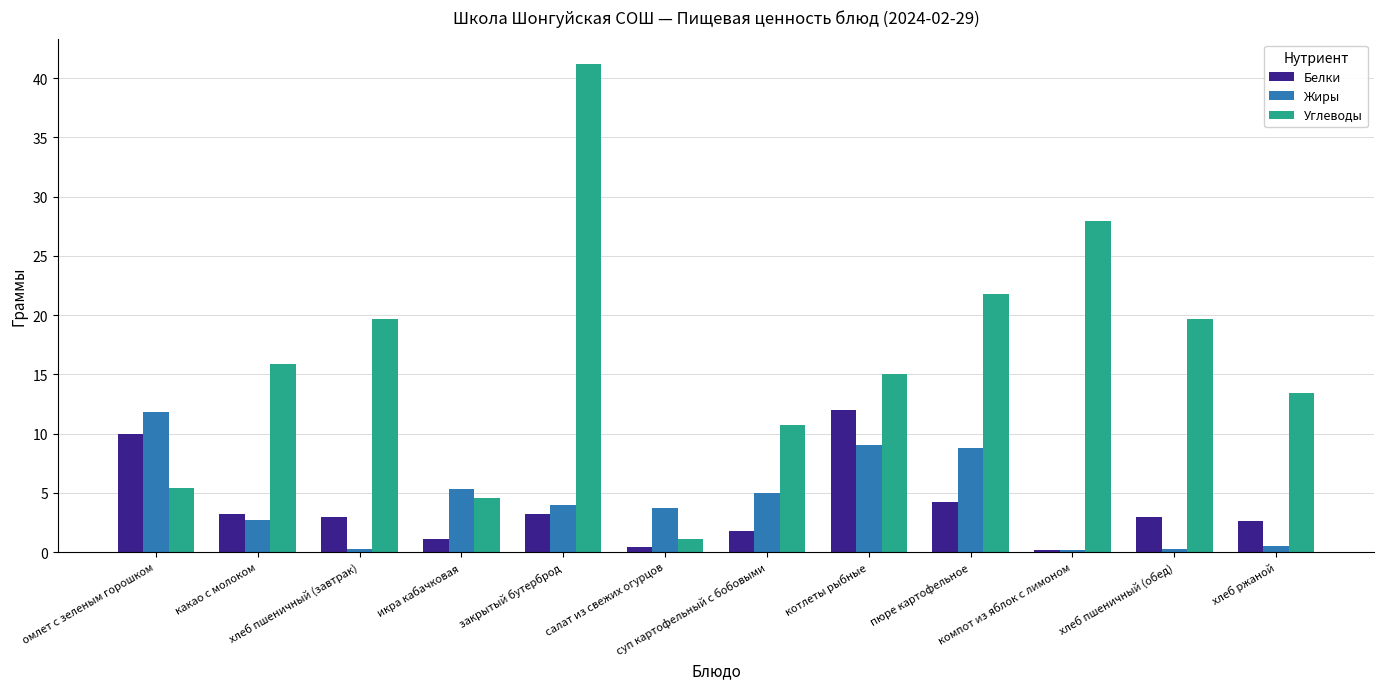

How many bars are there in each group?

3